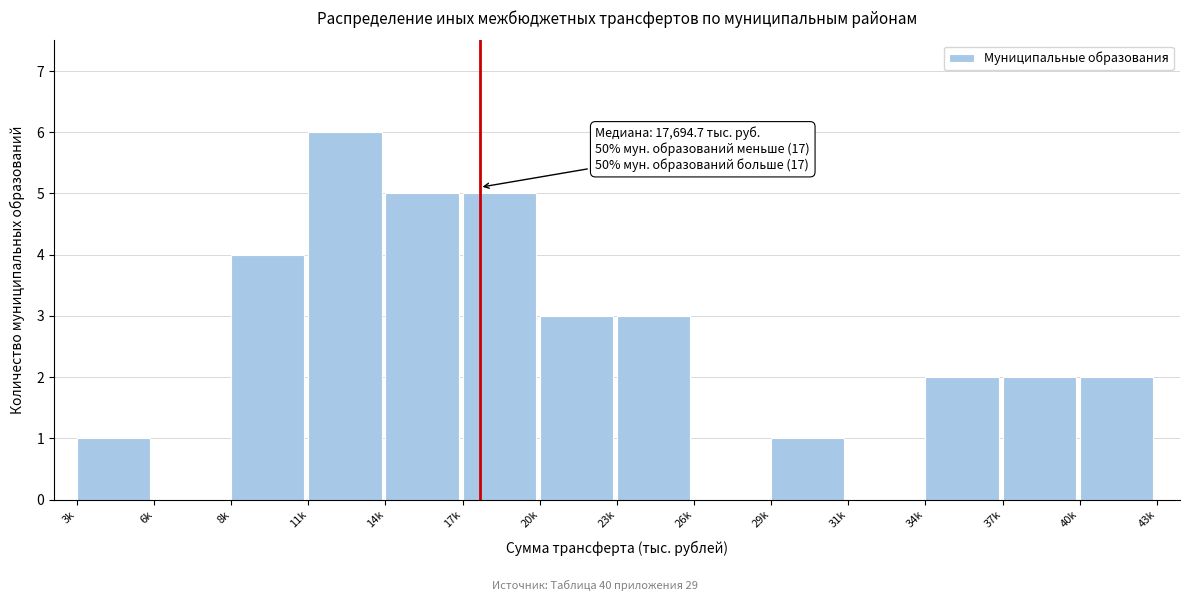

Reading left to right, what are all the values shown in this chart?

3k=1	6k=0	8k=4	11k=6	14k=5	17k=5	20k=3	23k=3	26k=0	29k=1	31k=0	34k=2	37k=2	40k=2